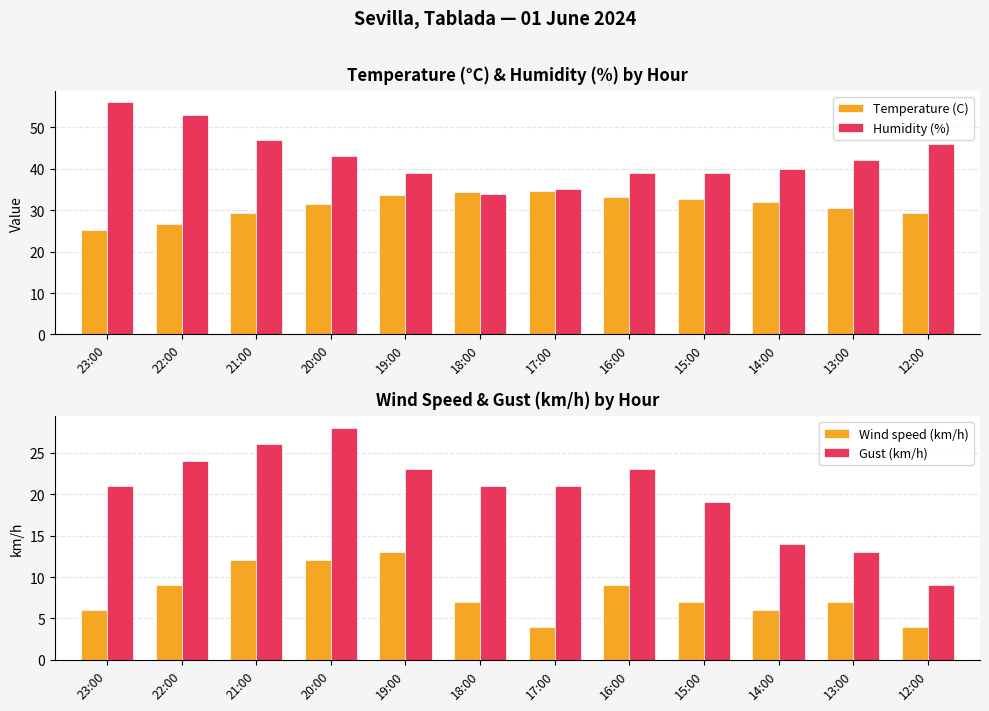

What is the total value across all series at 12:00?

88.3